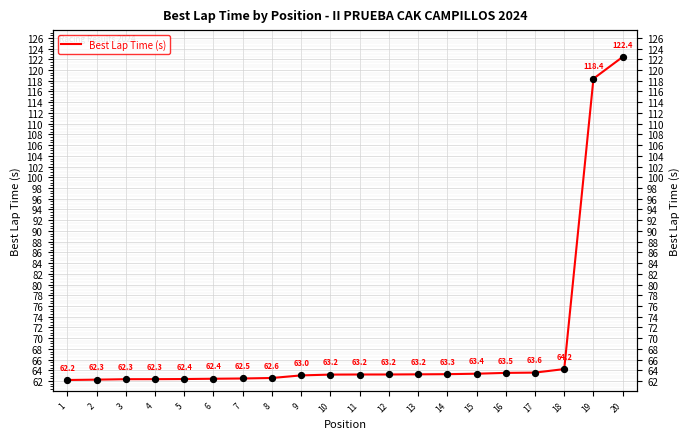

Which has a higher value, 2 or 16?

16